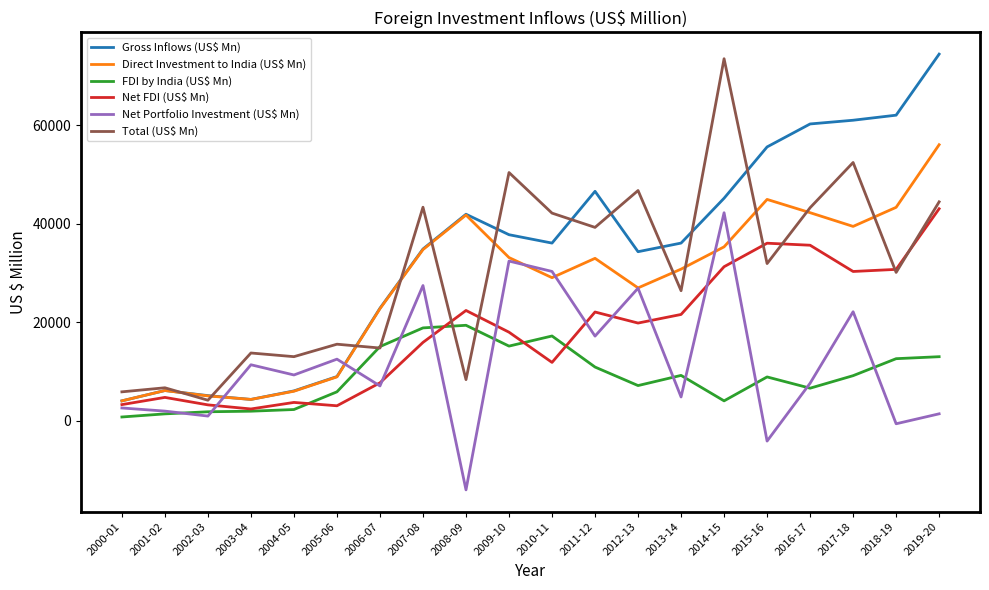

What is the sum of the Net Portfolio Investment (US$ Mn) values at 2017-18 and 2010-11?

52408